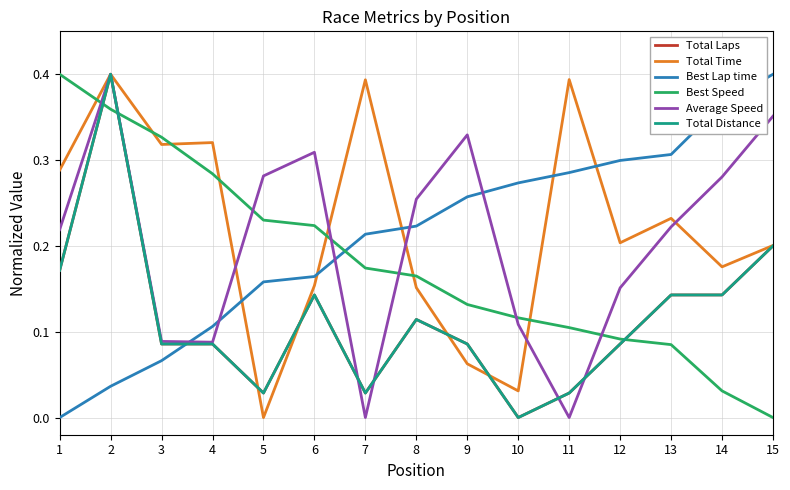

How many lines are shown in the chart?

6